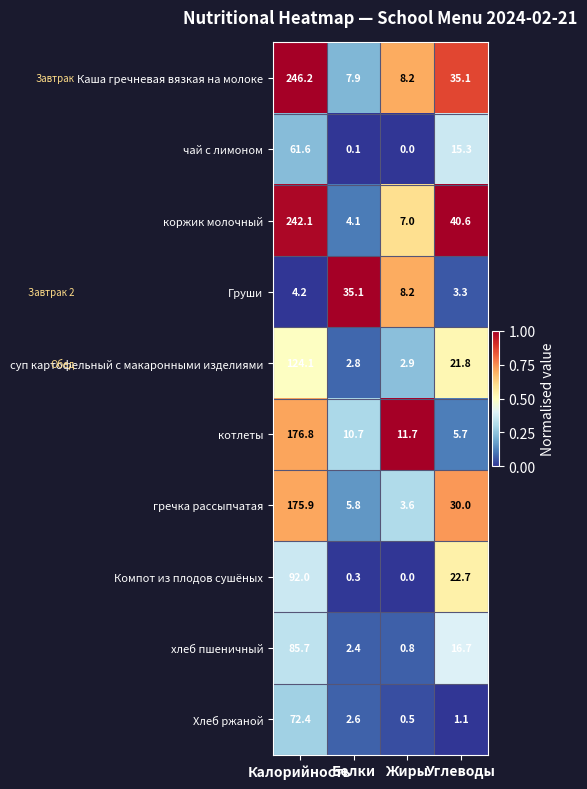

What is the difference between the maximum and minimum values in the Груши series?

31.8